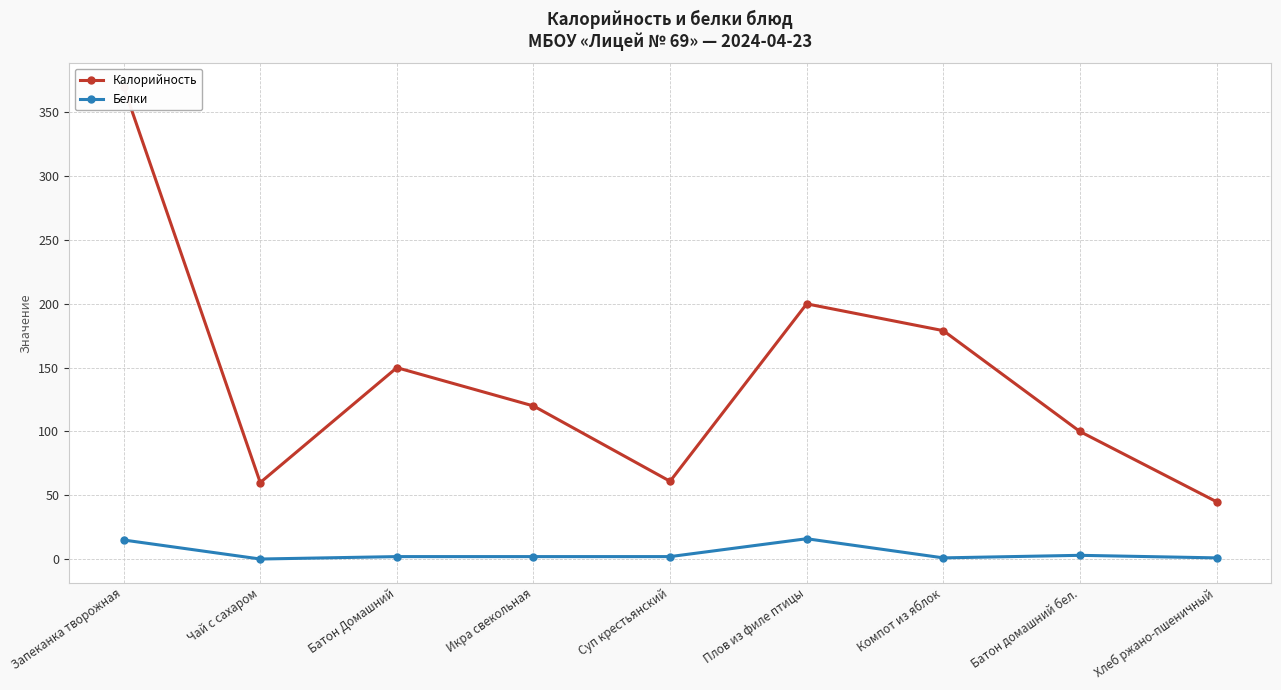

True or false: Белки has more than 0 interior local peaks.

True